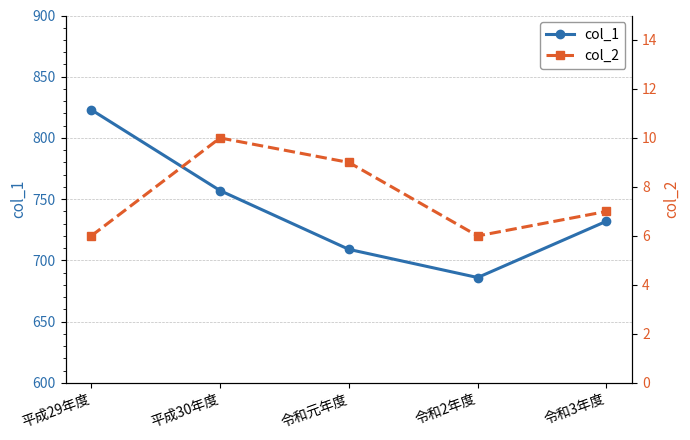

Which series has the widest spread of values?

col_1